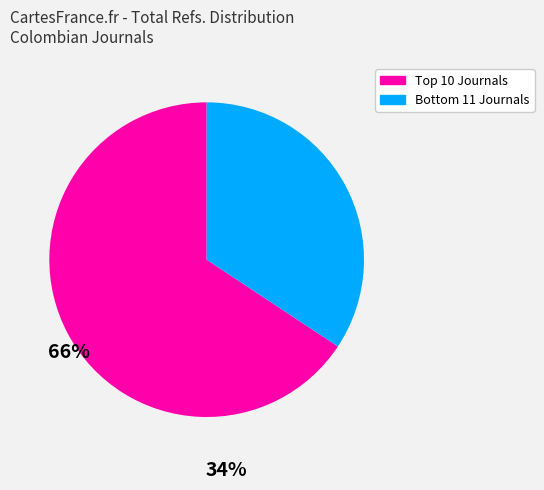

Is there a majority slice in this chart?

Yes